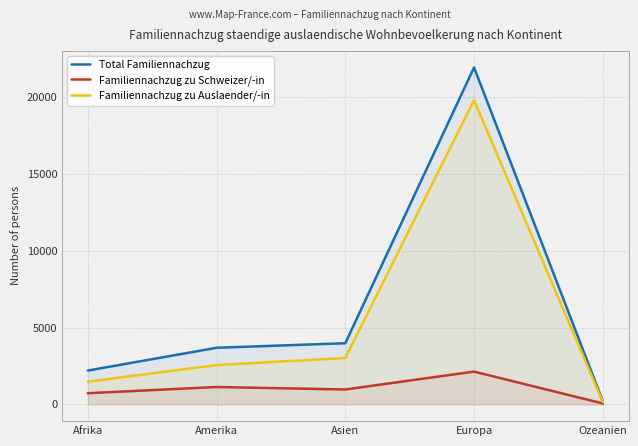

What is the difference between the maximum and minimum values in the Familiennachzug zu Auslaender/-in series?

19659